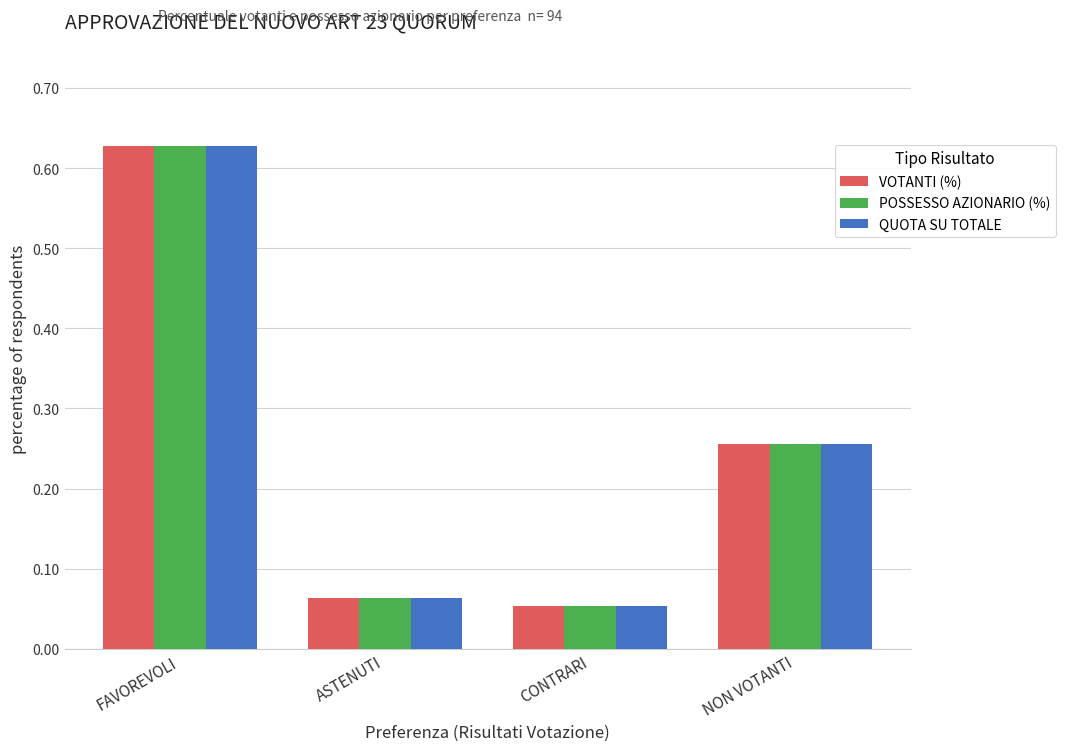

At how many categories does at least one series exceed 0?

4